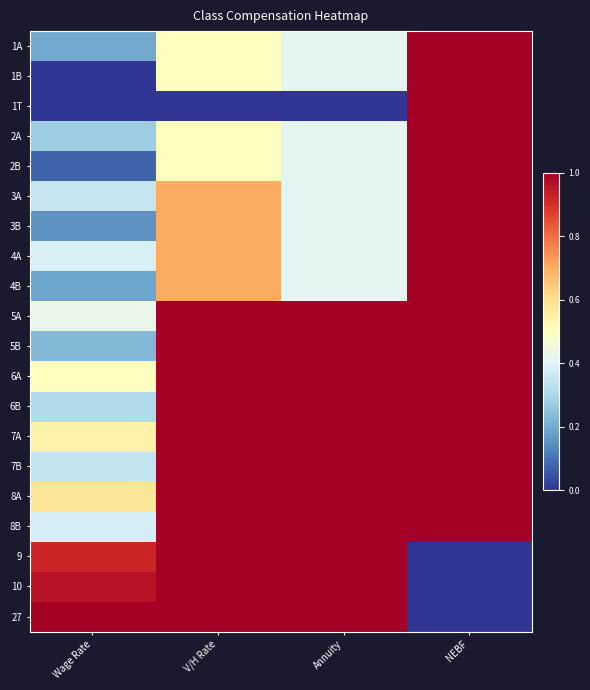

Between Annuity and NEBF, which is larger?

NEBF